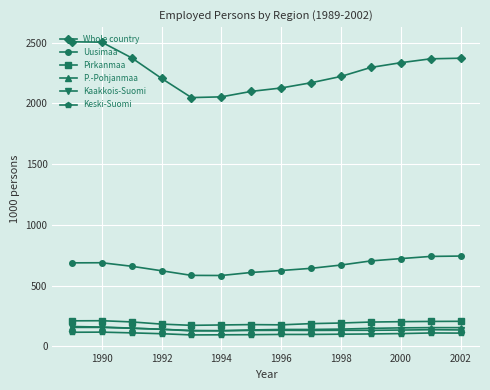

Which series has the largest range (max minus min)?

Whole country